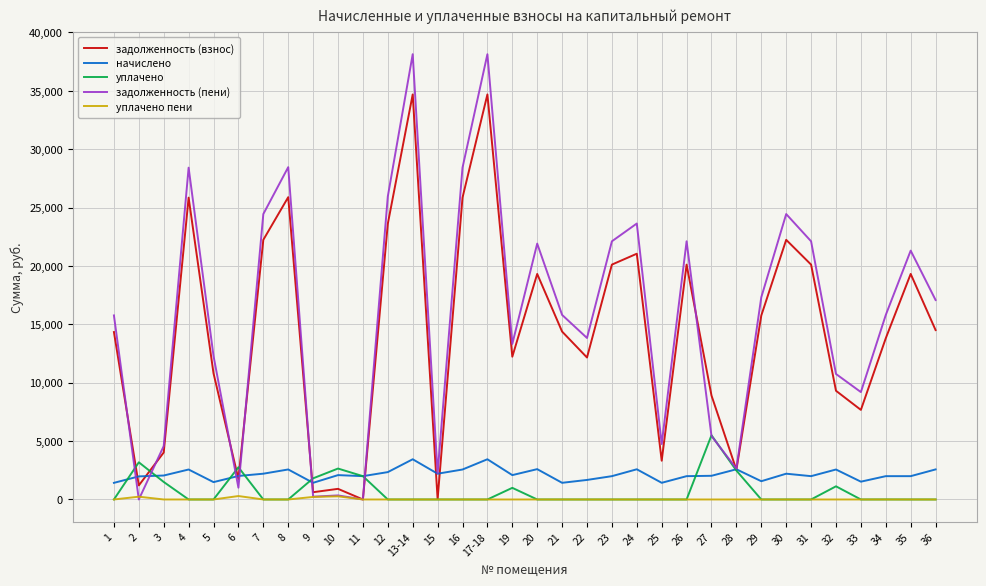

What is the greatest value displayed?

38135.0